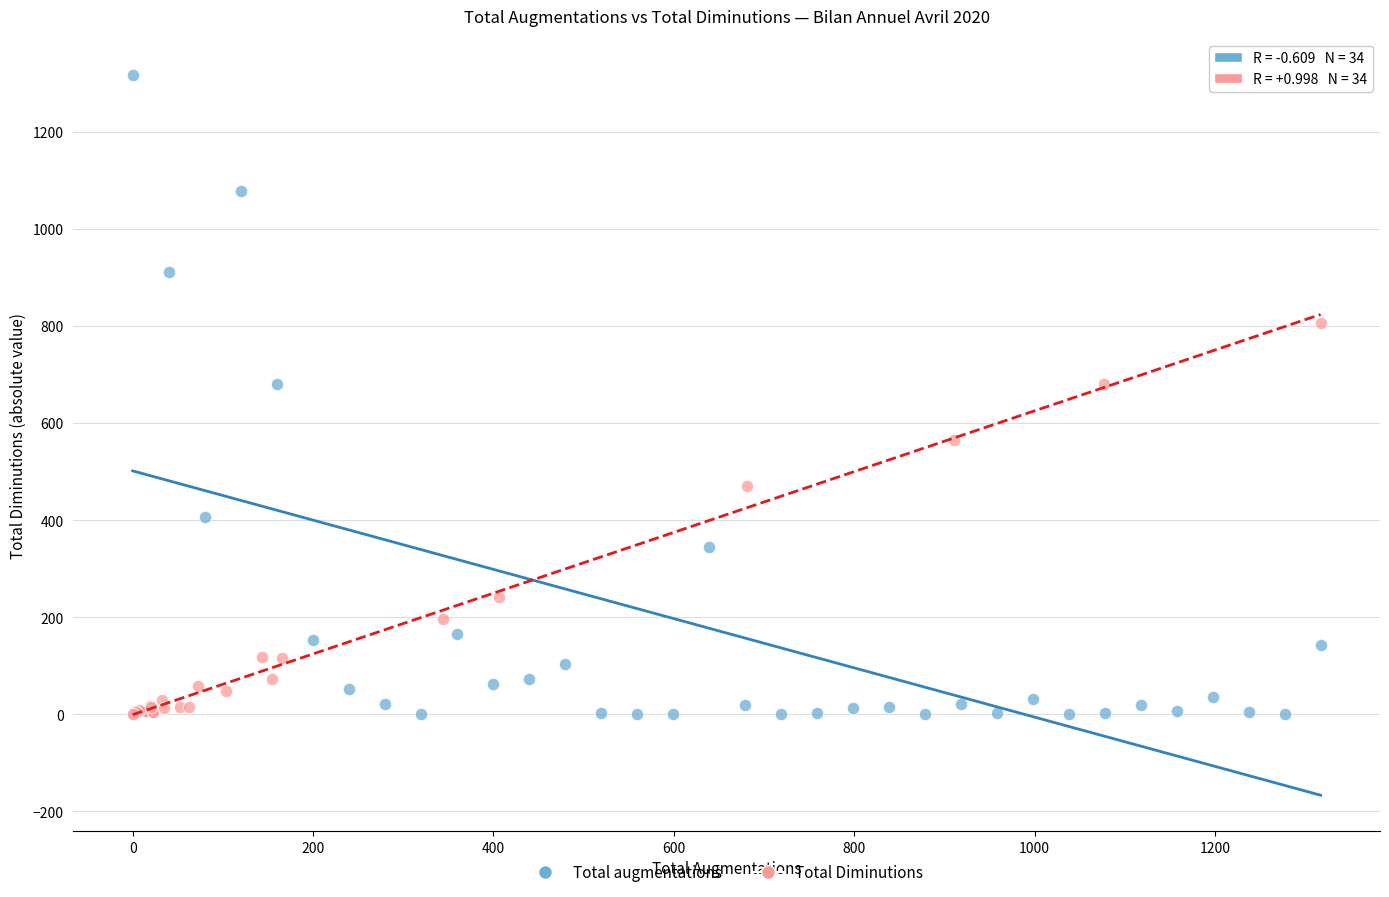

Which series has the largest Y range (max minus min)?

Total augmentations